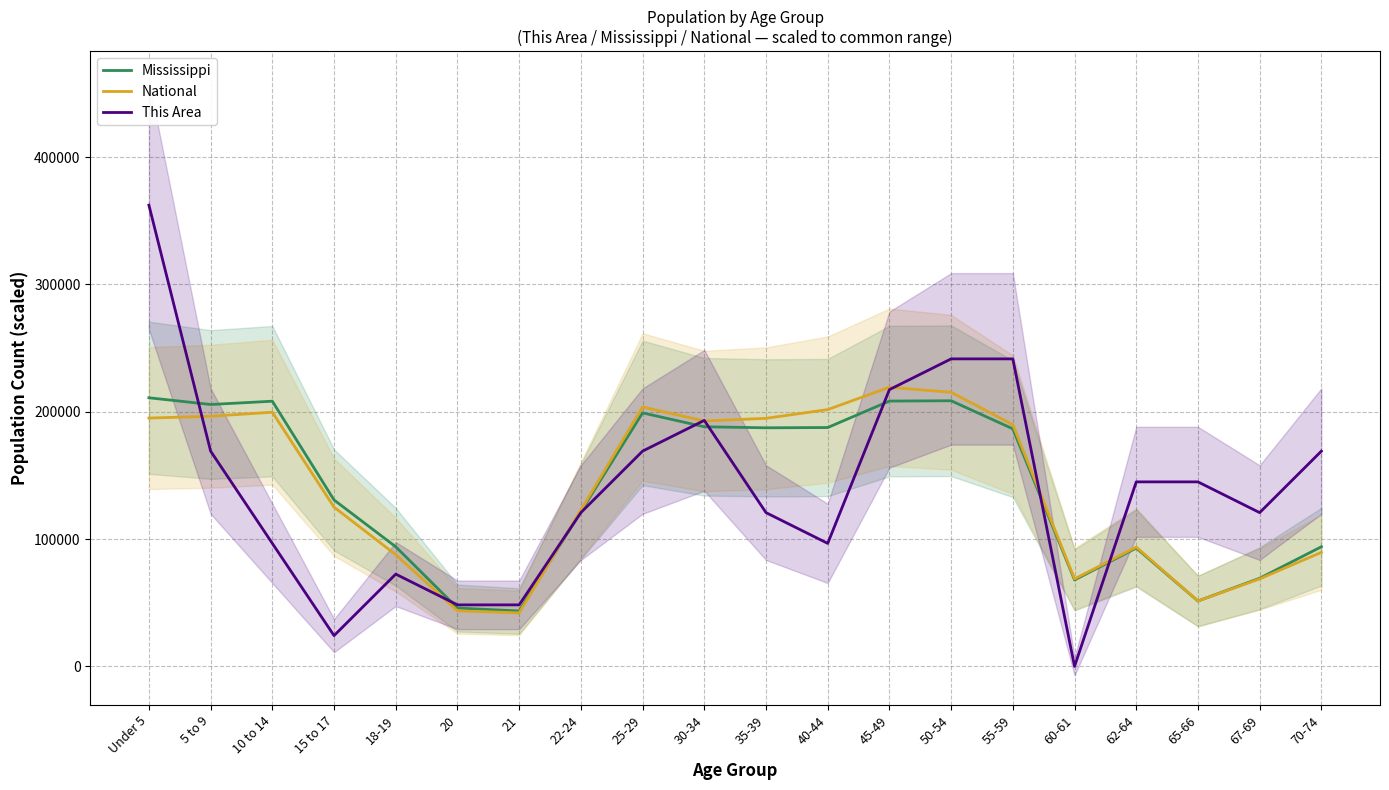

What is the total value across all series at 67-69?

258640.4